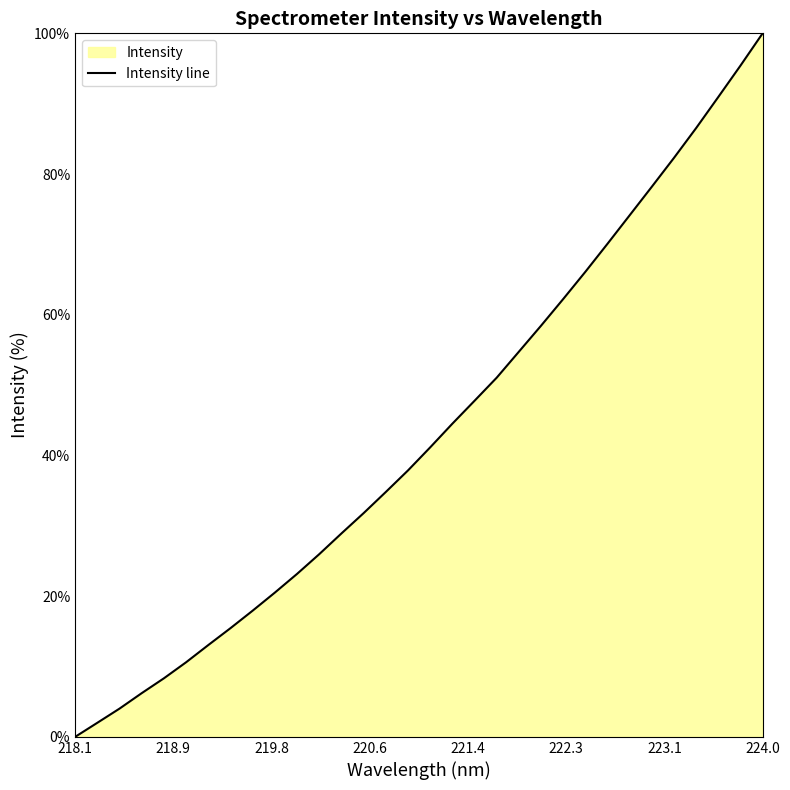

Which category has the lowest value across all series?

218.1